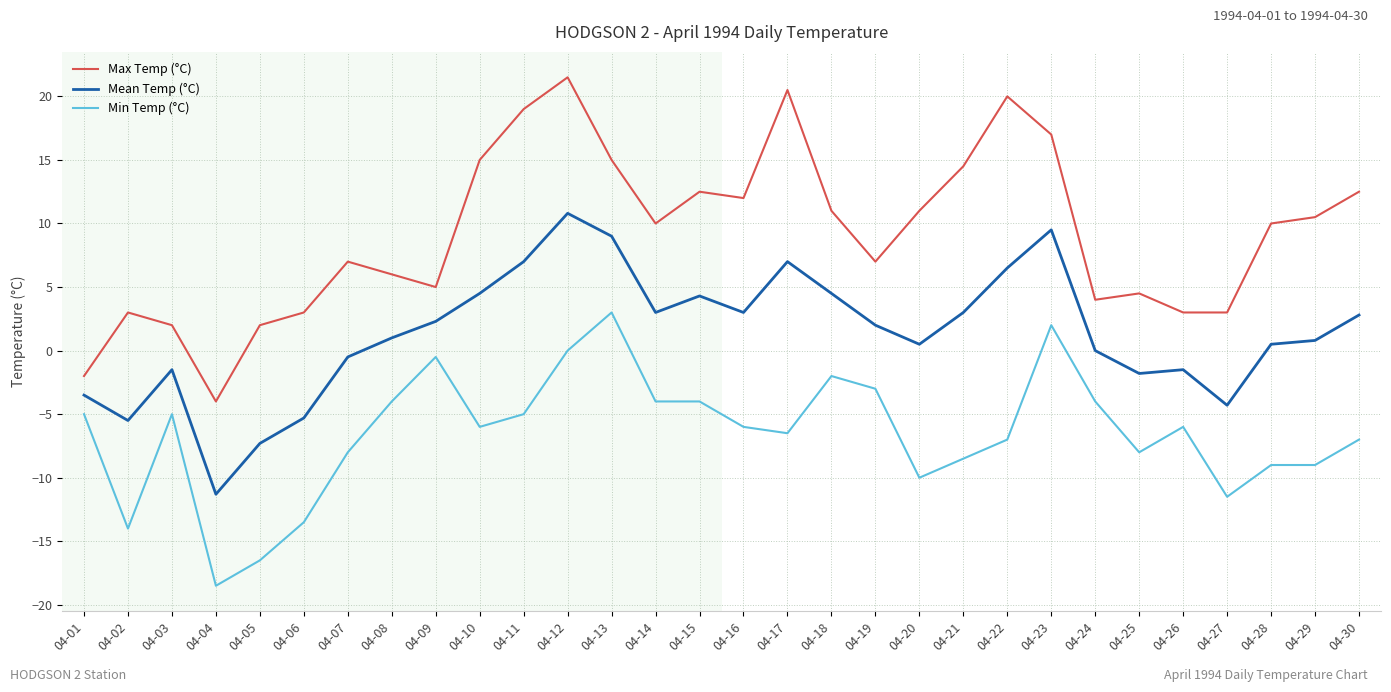

What is the difference between the highest and lowest values at 04-05?

18.5